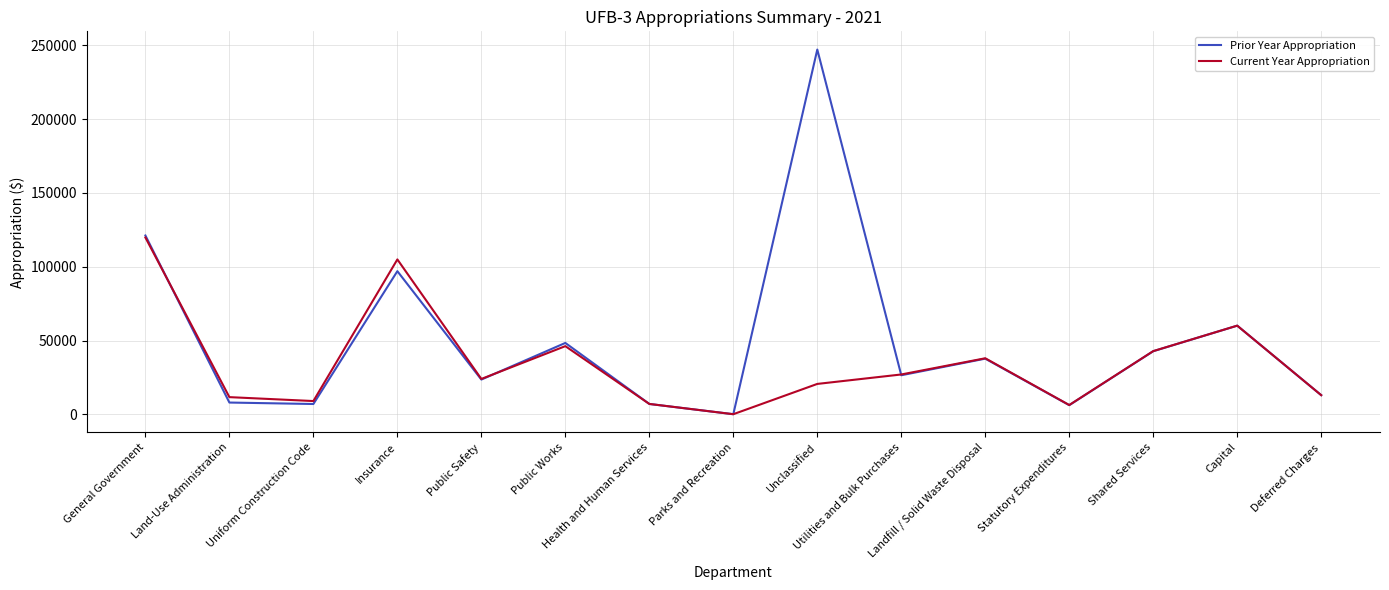

Between General Government and Parks and Recreation, which series saw the biggest shift?

Prior Year Appropriation